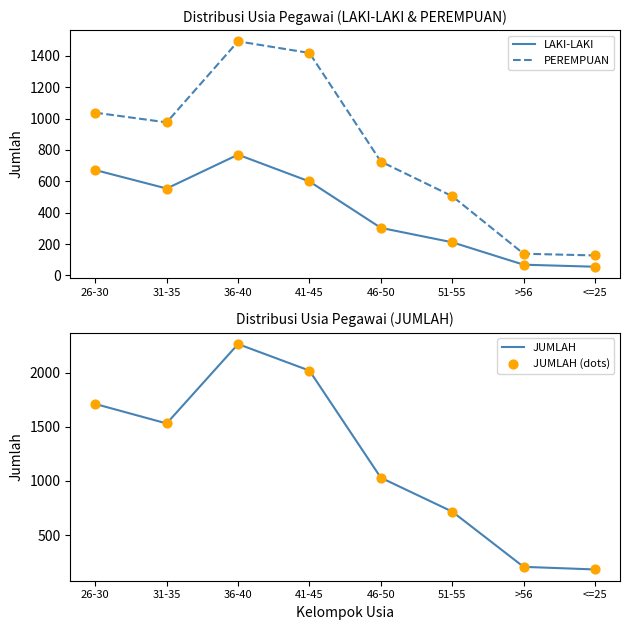

Which series has the largest total across all categories?

JUMLAH